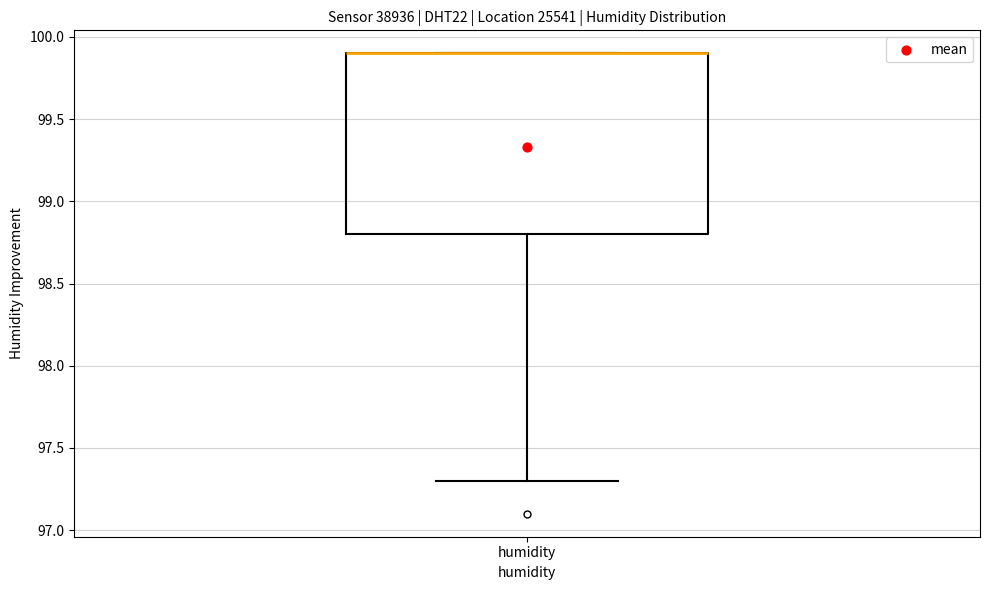

Read this box plot against the y-axis: the position of the median line, the range covered by the box, and the ends of both whiskers. The values are not printed on the chart, so give them approximately, as read against the axis.

median 99.9 (drawn on the box's upper edge), box 98.8 to 99.9, whiskers 97.3 to 99.9